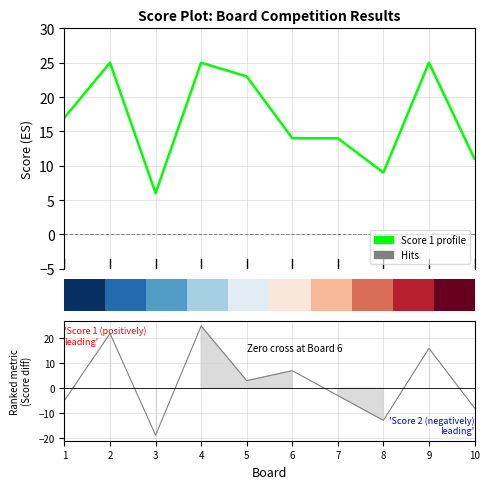

Does the chart have visible grid lines?

Yes